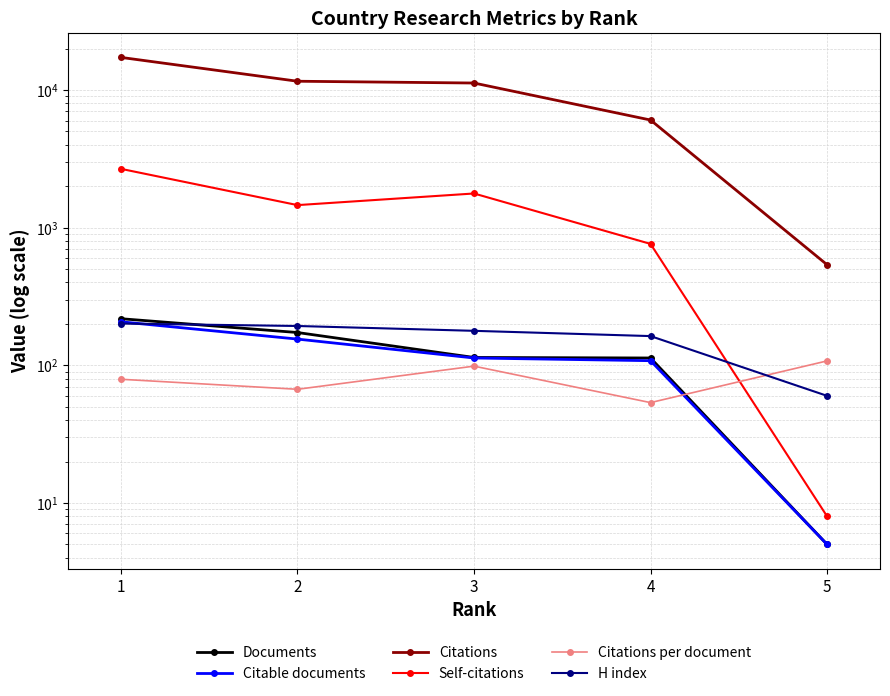

The Documents series shows 5.0 at 5. True or false?

True